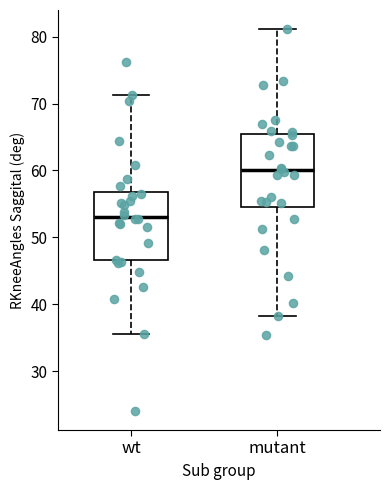

Where is the lower edge of the box for mutant on the y-axis? The values are not printed on the chart, so give them approximately, as read against the axis.

55